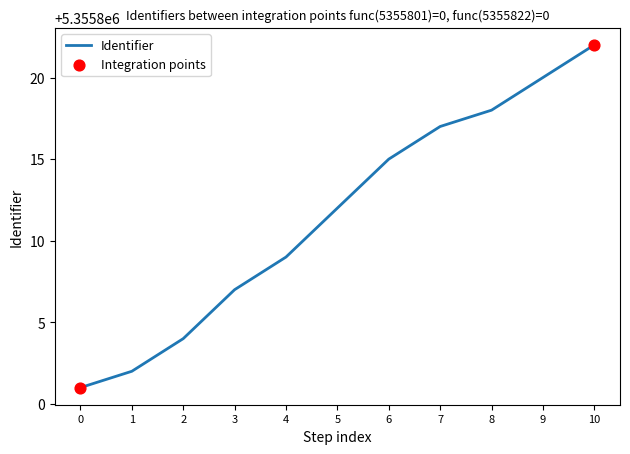

What is the change in value from 5 to 10?

+10